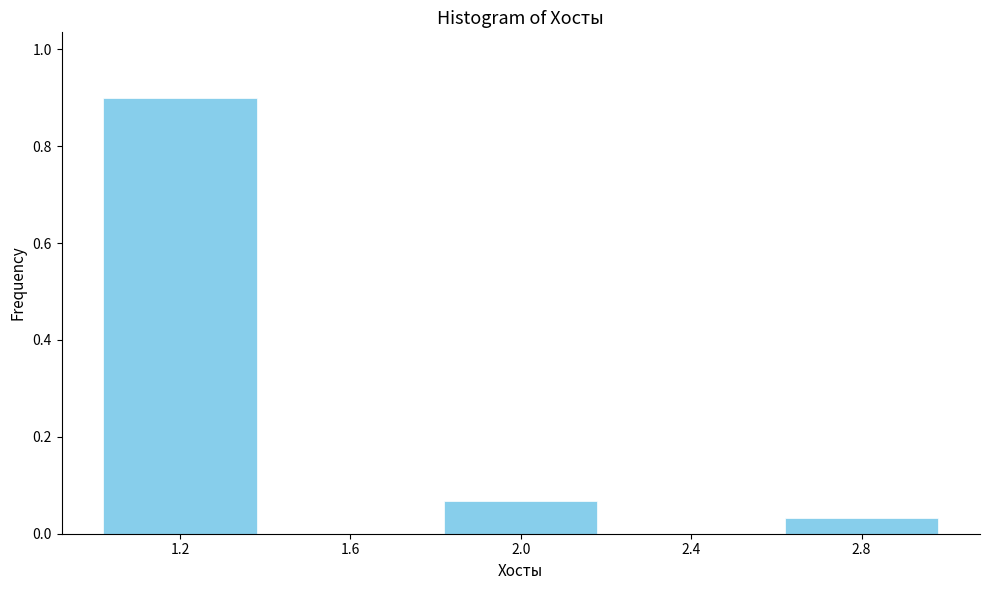

Reading left to right, list every bar in this chart as the range it spans on the x-axis followed by its height. The values are not printed on the chart, so give them approximately, as read against the axis.

1.0 to 1.4: 0.90
1.4 to 1.8: 0
1.8 to 2.2: 0.06
2.2 to 2.6: 0
2.6 to 3.0: 0.04